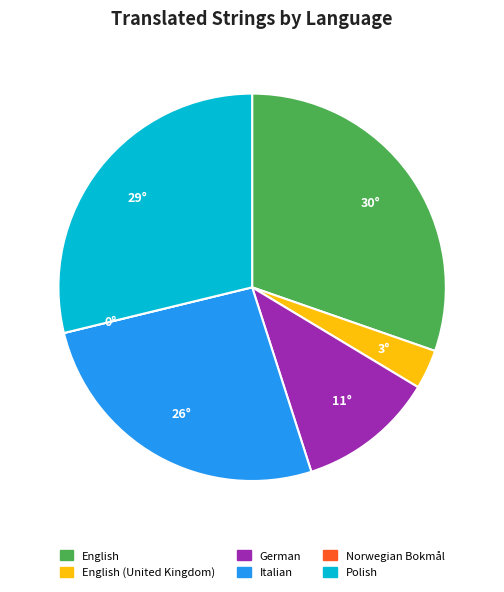

Is there any slice that represents more than half of the pie?

No